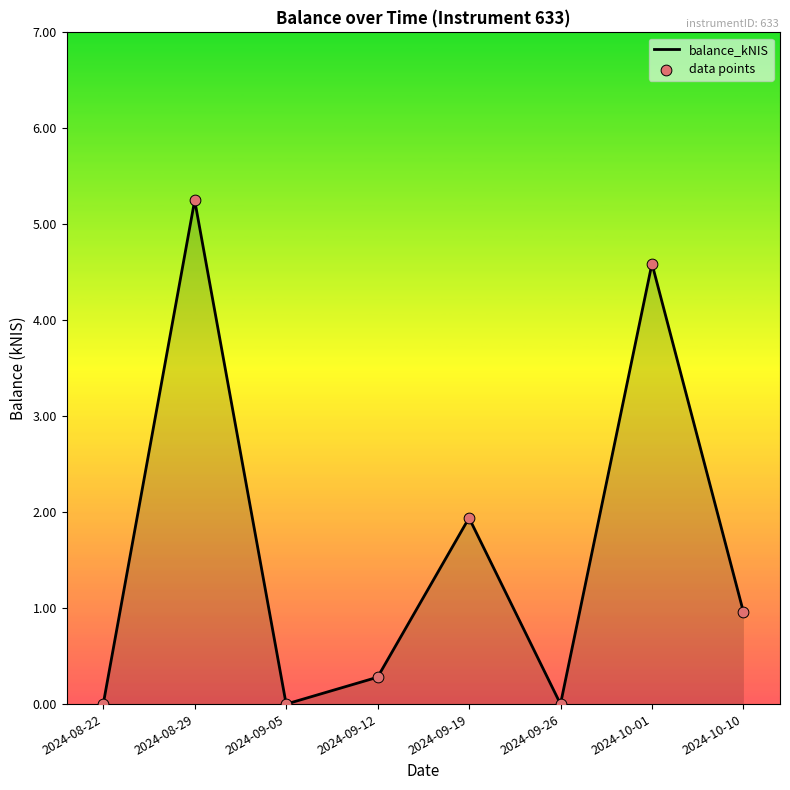

What position from the right is 2024-09-12?

5